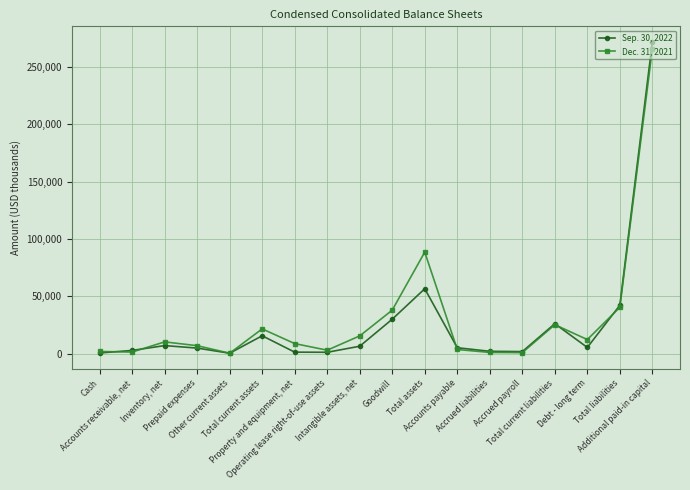

Does the chart have visible grid lines?

Yes